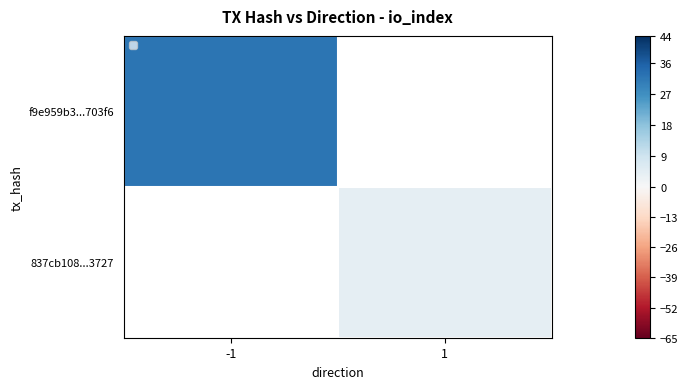

What is the highest value of the f9e959b3...703f6 series?

32.0